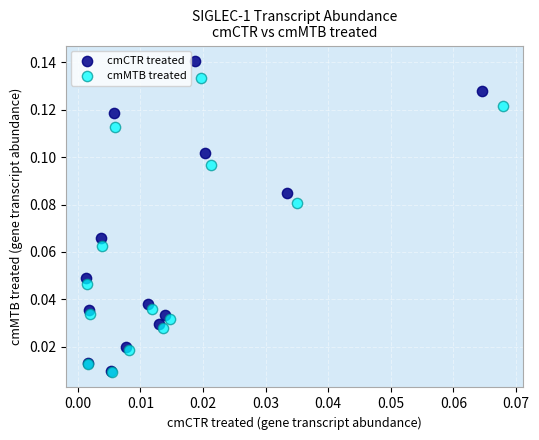

Which series reaches the maximum Y coordinate?

cmCTR treated